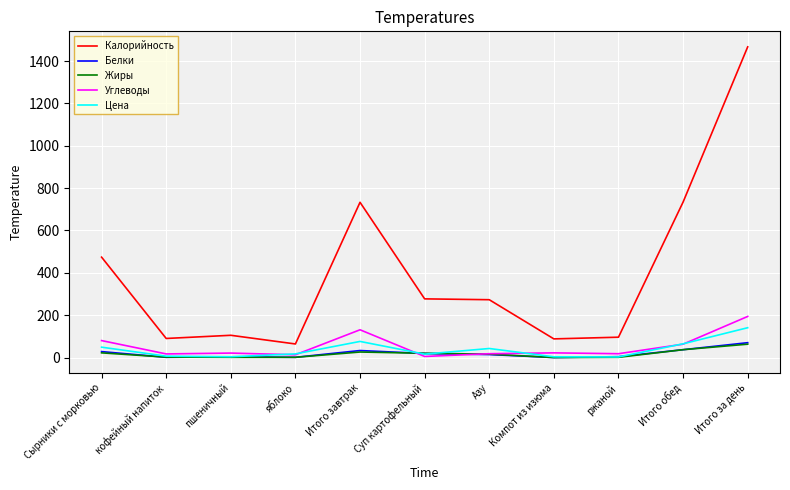

In Цена, how many points are lower than both neighbors (excluding endpoints)?

3